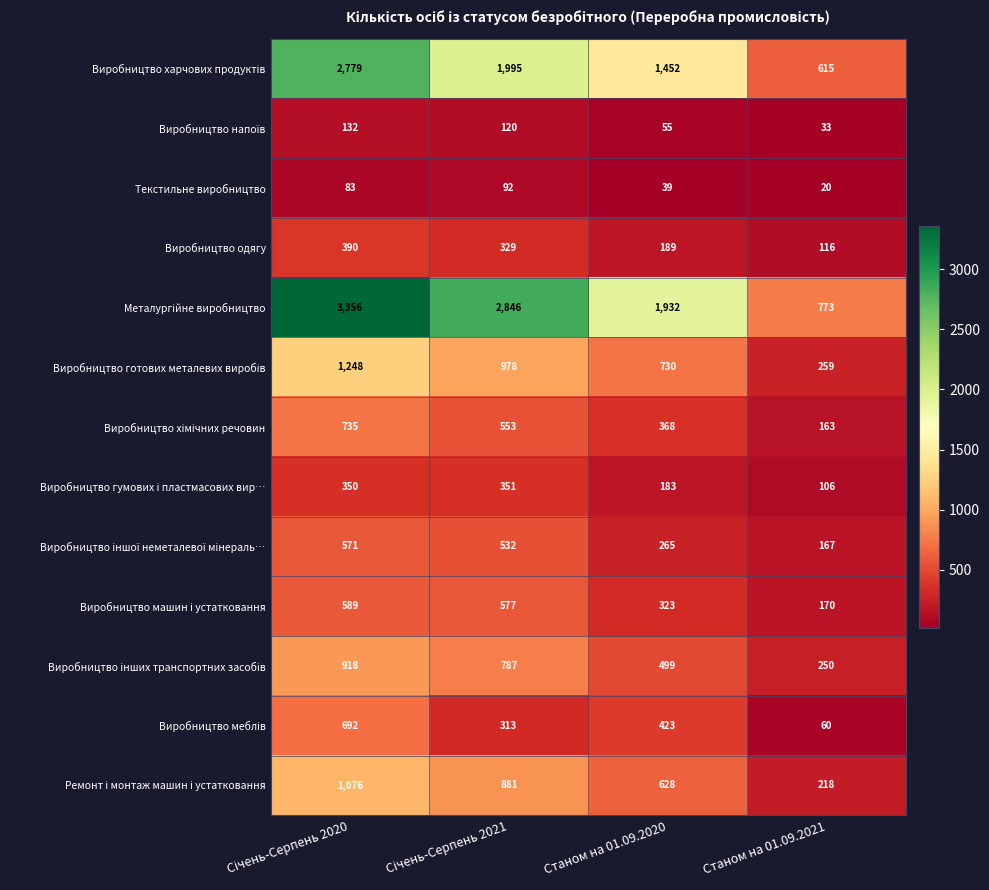

What is the total value across all series at Станом на 01.09.2021?

2950